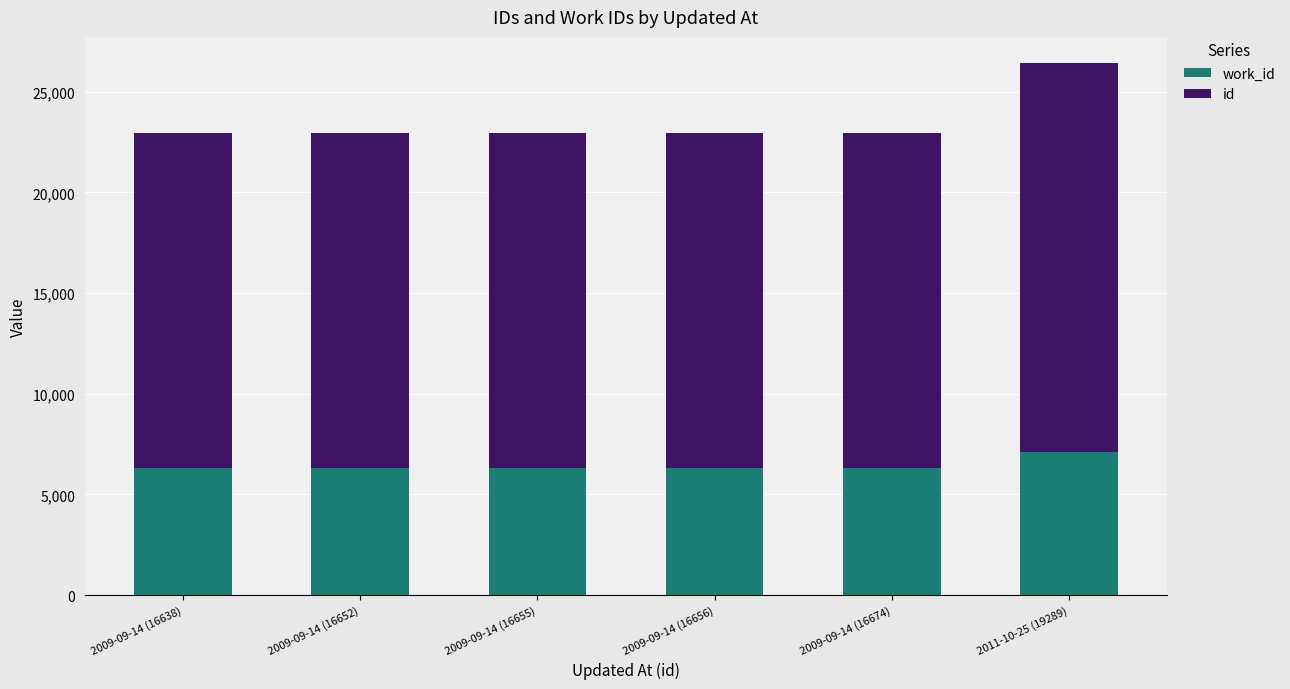

At which category is the sum across all series the highest?

2011-10-25 (19289)